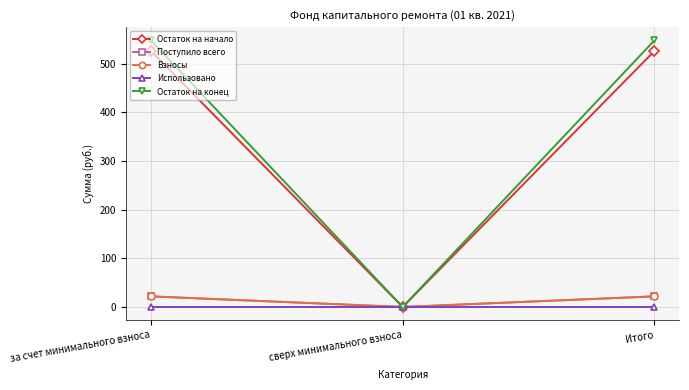

Which series has the widest spread of values?

Остаток на конец